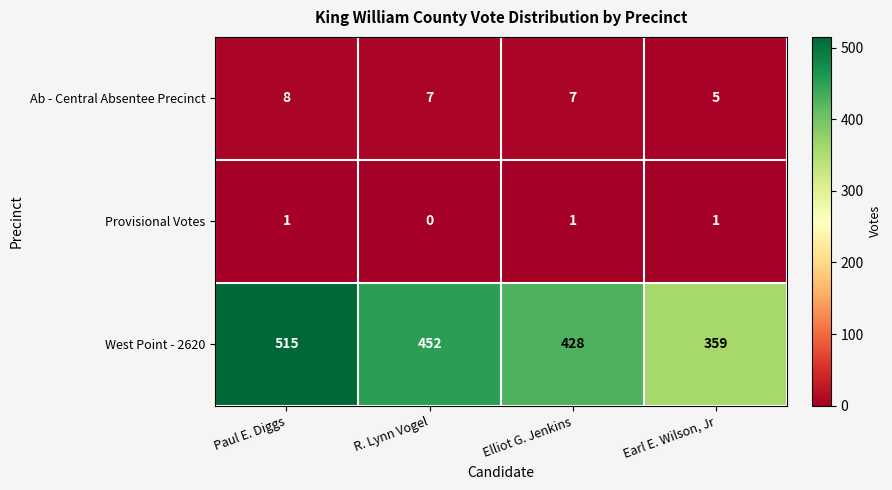

The West Point - 2620 series shows 520 at Earl E. Wilson, Jr. True or false?

False